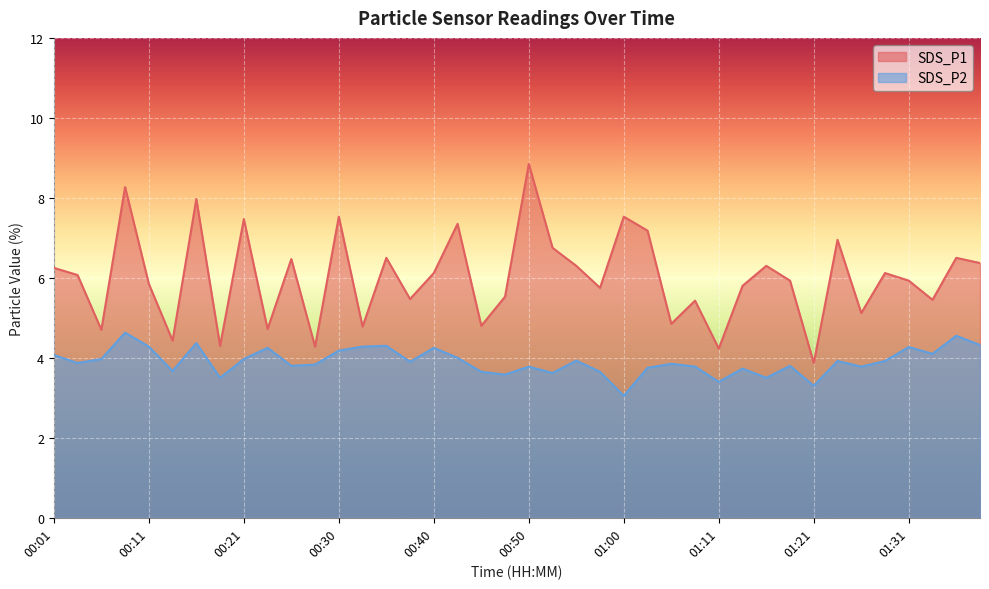

What is the spread (max minus min) of values at 01:05?

1.0